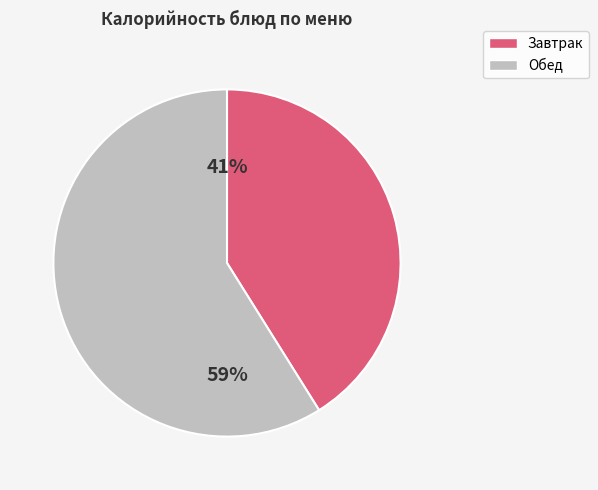

To the nearest percent, what is the average slice percentage?

50%